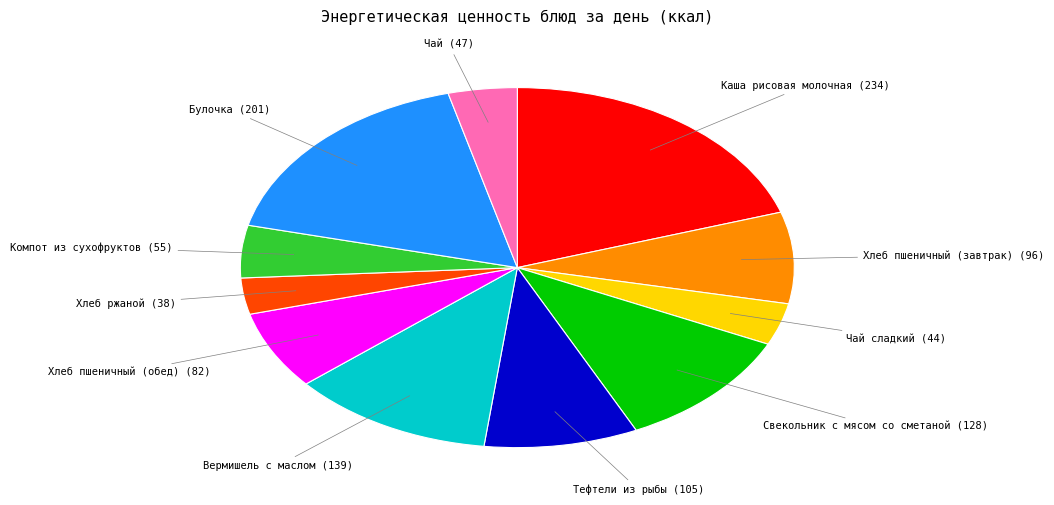

Is there any slice that represents more than half of the pie?

No